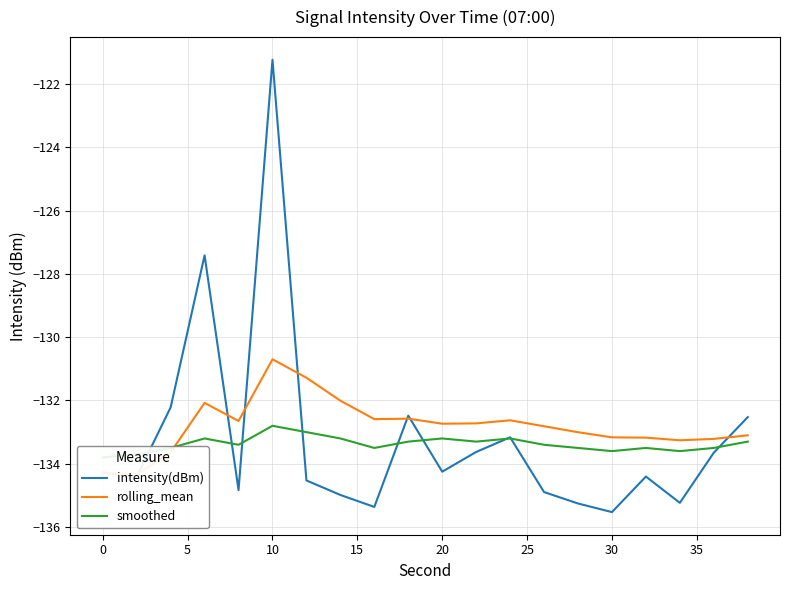

What is the maximum value for intensity(dBm)?

-121.2